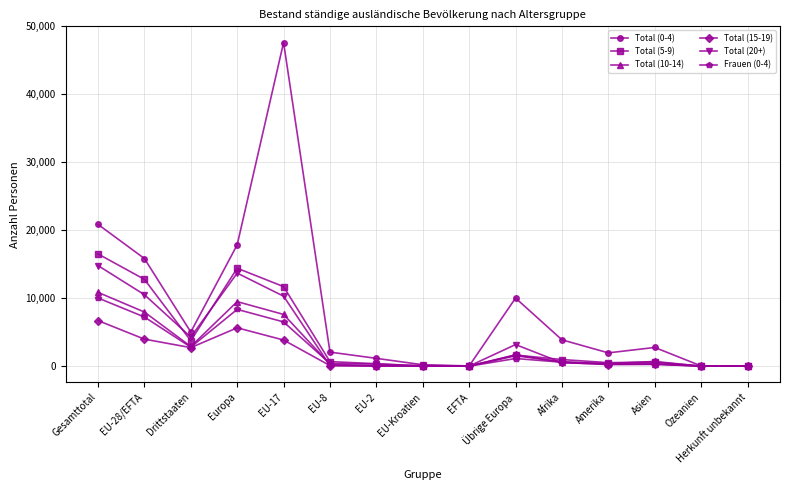

What is the difference between the maximum and second lowest values in the Total (10-14) series?

10854